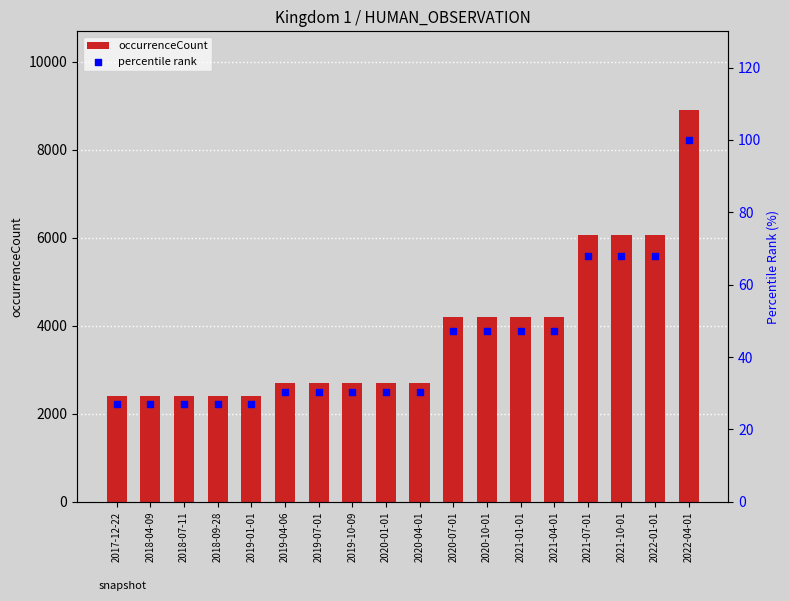

Which series has the largest Y range (max minus min)?

occurrenceCount